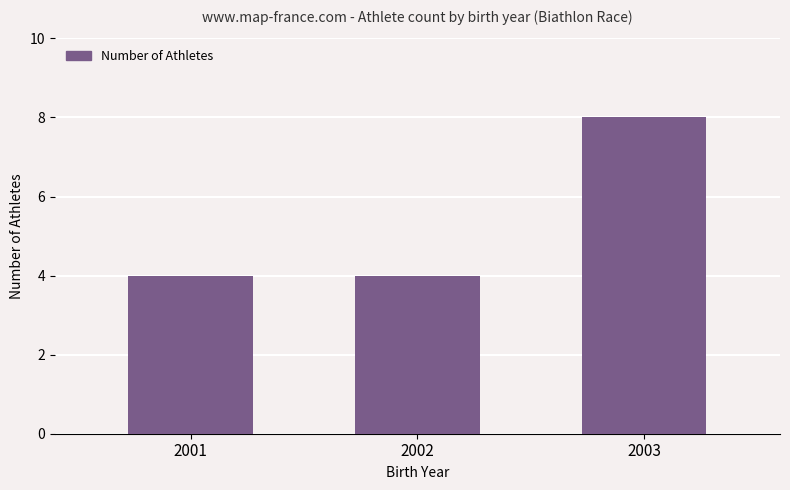

How many distinct data groups are displayed?

1